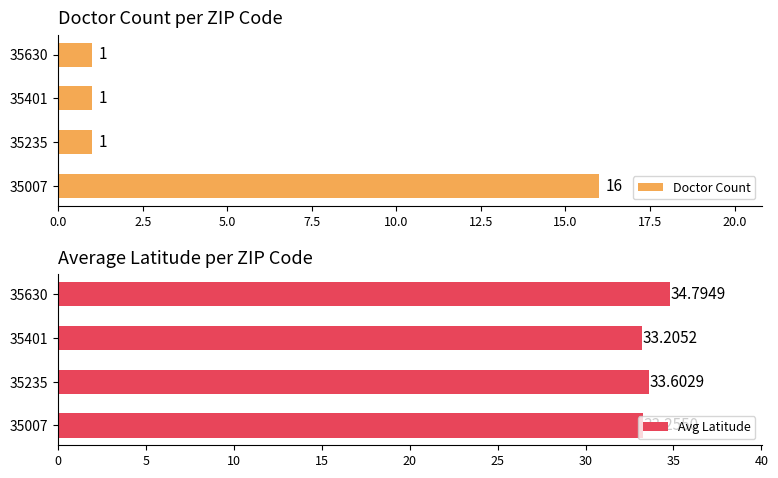

List the series in order of their overall mean, lowest first.

Doctor Count, Avg Latitude